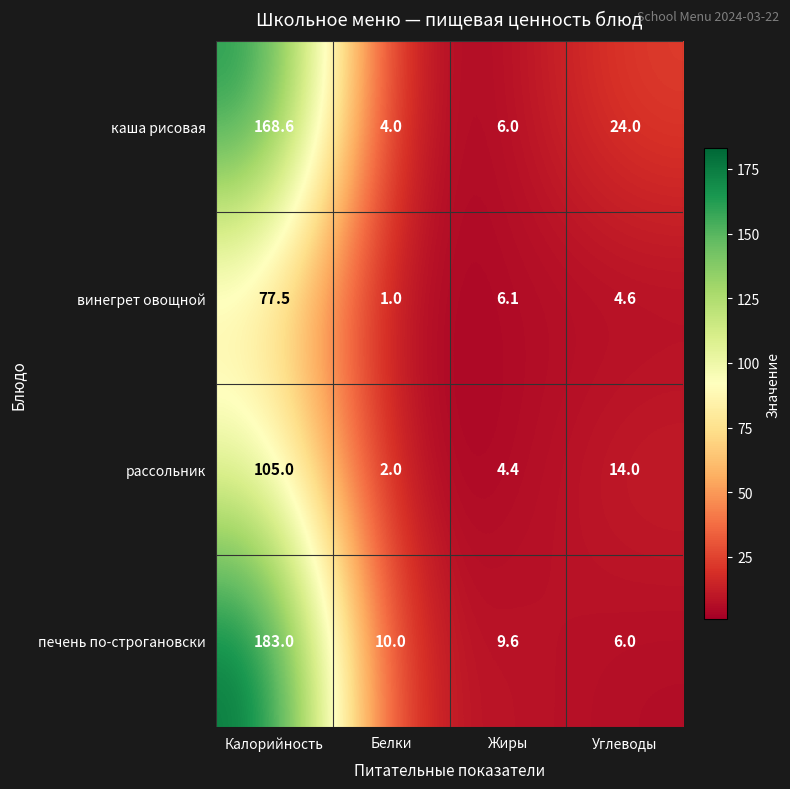

Reading left to right, transcribe all the data shown in this chart.

каша рисовая: 168.6	4.0	6.0	24.0
винегрет овощной: 77.5	1.0	6.1	4.6
рассольник: 105.0	2.0	4.4	14.0
печень по-строгановски: 183.0	10.0	9.6	6.0